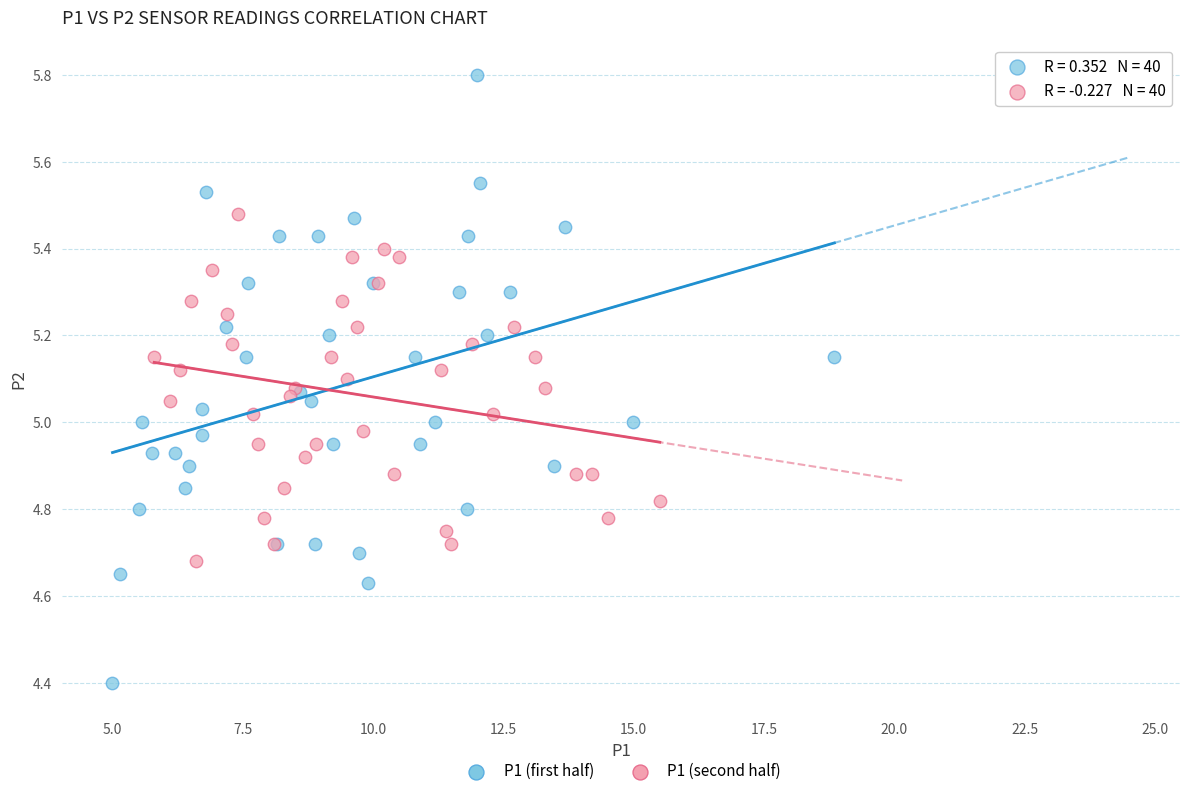

What are all the series names shown in the legend?

P1 (first half), P1 (second half)